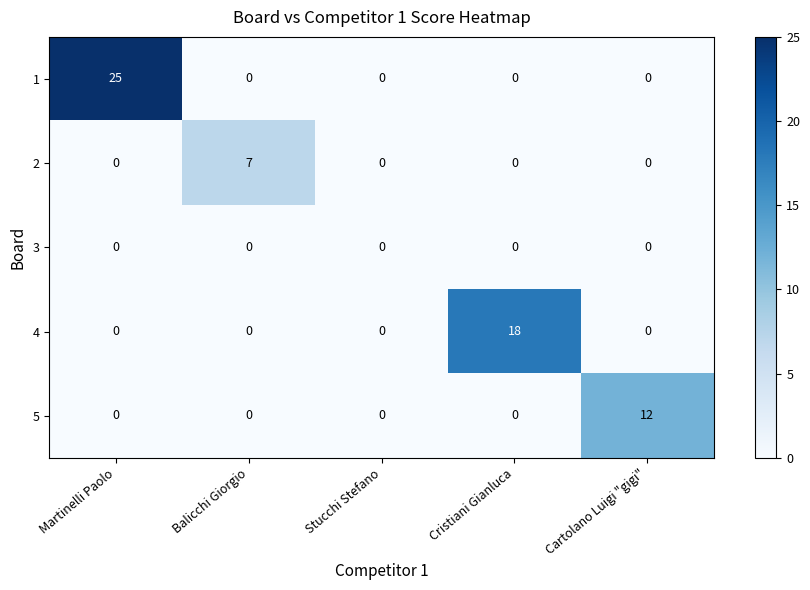

Which series has the widest spread of values?

1